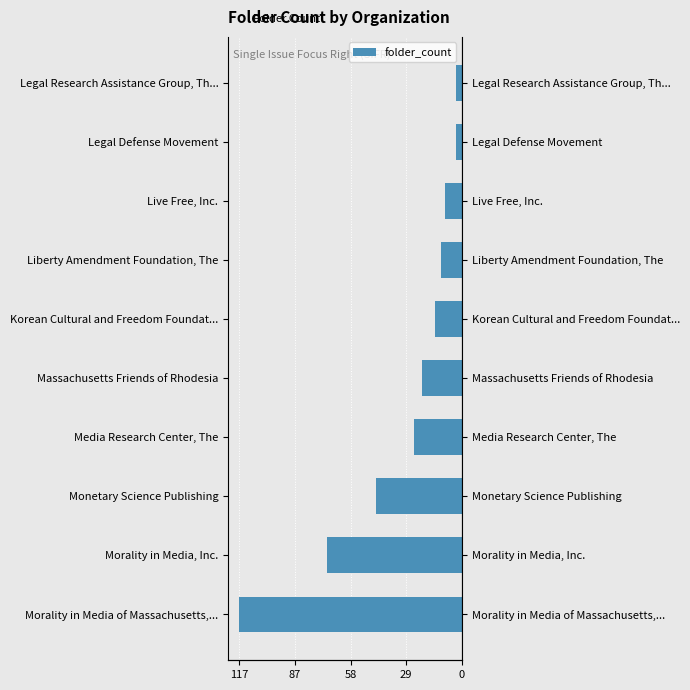

How many data points are above -14?

4